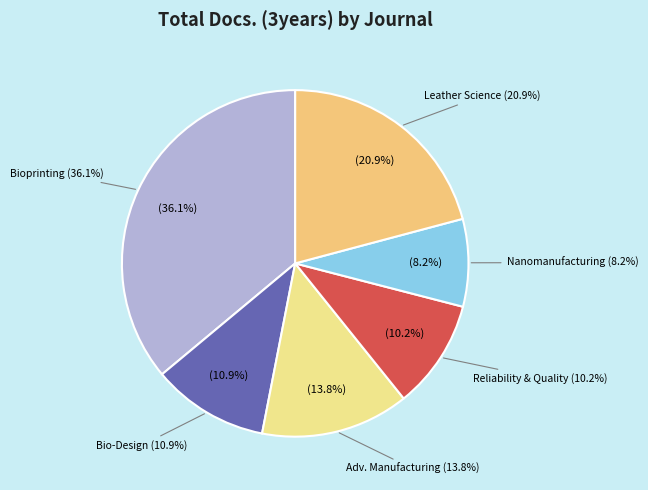

What percentage is NOT represented by Bio-Design and Manufacturing?

89.1%